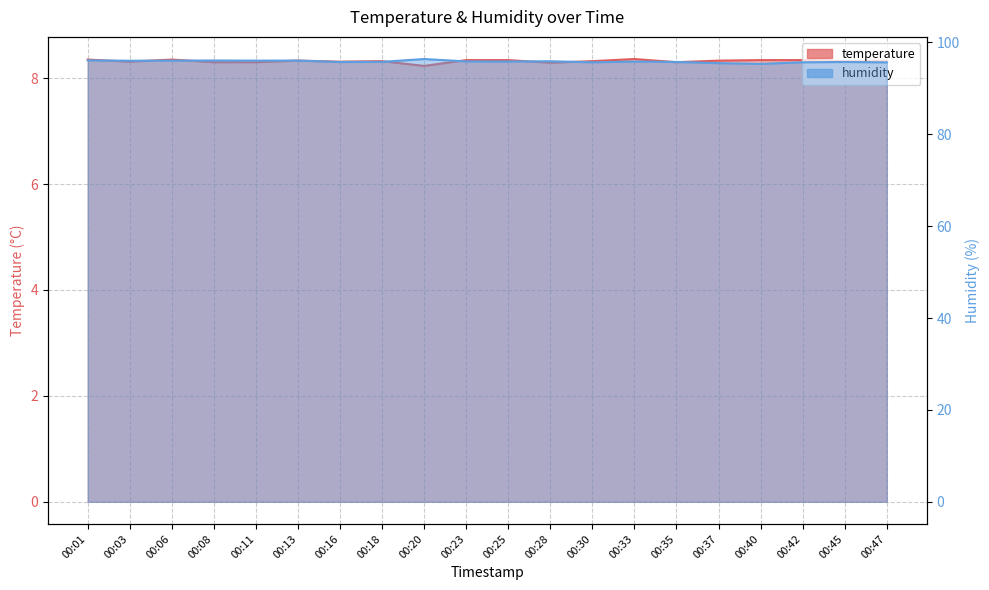

Rank the series by their average value, from lowest to highest.

temperature, humidity